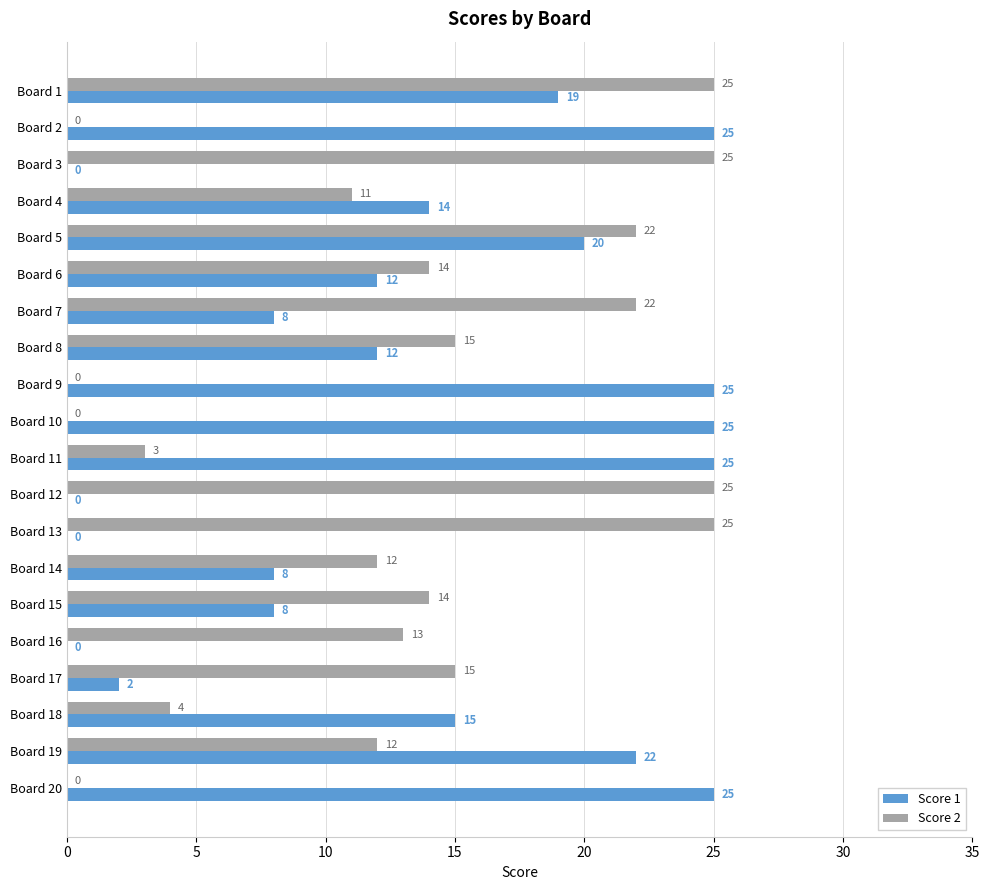

True or false: Score 1 has a value of 38 at Board 19.

False